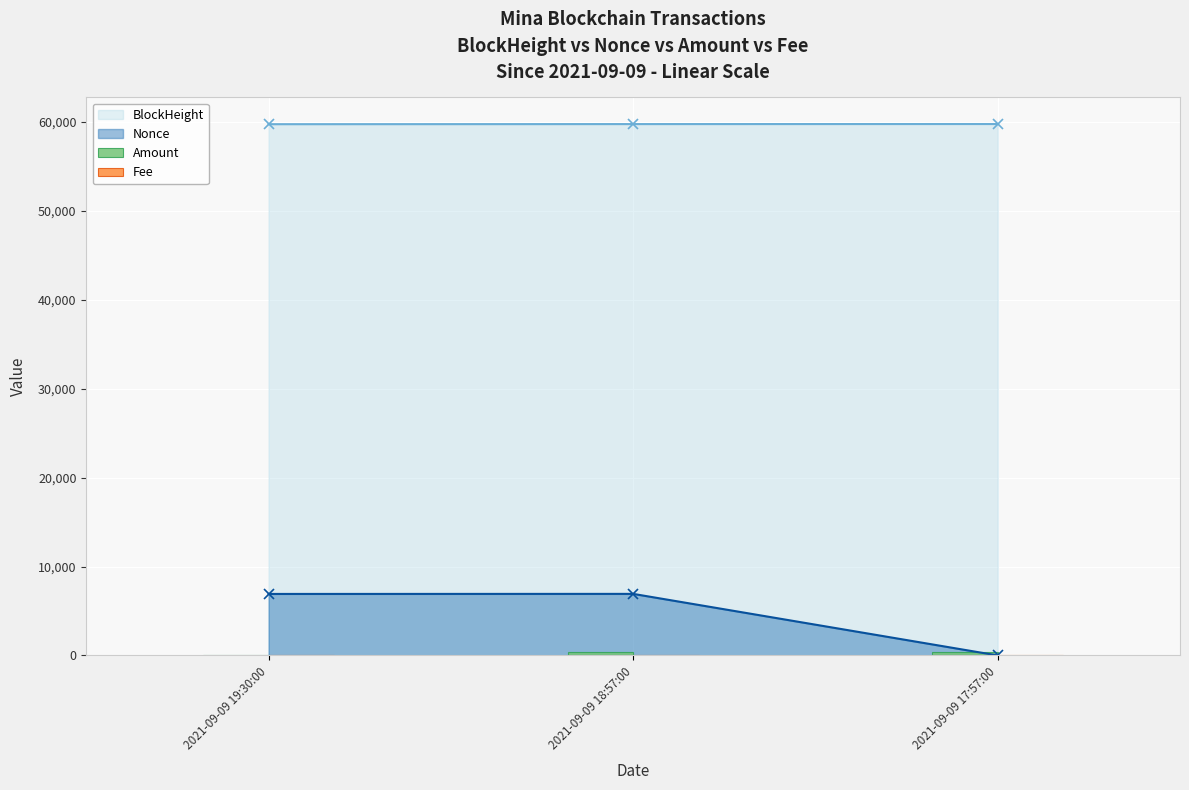

What is the value of the Amount bar at the 3rd from the left?

397.3